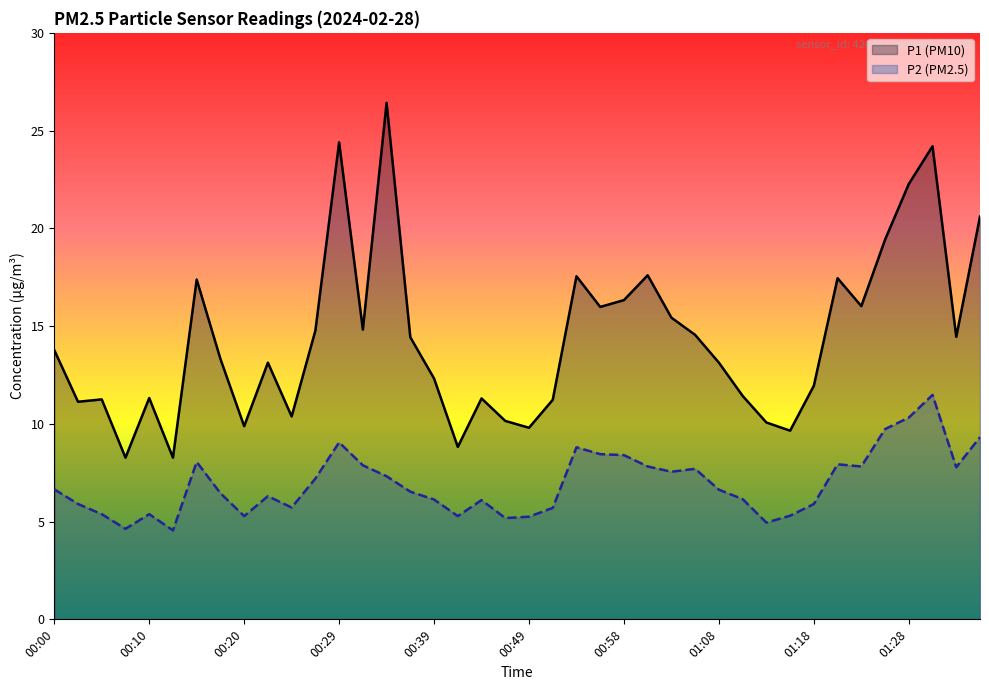

Reading left to right, list all the values displayed in this chart.

P1: 00:00=13.8	00:03=11.1	00:05=11.2	00:07=8.3	00:10=11.3	00:12=8.3	00:15=17.4	00:17=13.3	00:20=9.9	00:22=13.1	00:24=10.4	00:27=14.8	00:29=24.4	00:32=14.8	00:34=26.4	00:37=14.4	00:39=12.3	00:42=8.8	00:44=11.3	00:46=10.2	00:49=9.8	00:51=11.2	00:54=17.6	00:56=16.0	00:58=16.3	01:01=17.6	01:03=15.4	01:06=14.6	01:08=13.1	01:11=11.4	01:13=10.1	01:15=9.7	01:18=11.9	01:20=17.4	01:23=16.0	01:25=19.4	01:28=22.3	01:30=24.2	01:33=14.4	01:35=20.6
P2: 00:00=6.7	00:03=5.9	00:05=5.4	00:07=4.6	00:10=5.4	00:12=4.5	00:15=8.1	00:17=6.5	00:20=5.3	00:22=6.3	00:24=5.7	00:27=7.2	00:29=9.1	00:32=7.9	00:34=7.3	00:37=6.5	00:39=6.1	00:42=5.3	00:44=6.1	00:46=5.2	00:49=5.2	00:51=5.7	00:54=8.8	00:56=8.4	00:58=8.4	01:01=7.8	01:03=7.5	01:06=7.7	01:08=6.6	01:11=6.2	01:13=5.0	01:15=5.3	01:18=5.9	01:20=7.9	01:23=7.8	01:25=9.7	01:28=10.3	01:30=11.5	01:33=7.8	01:35=9.3